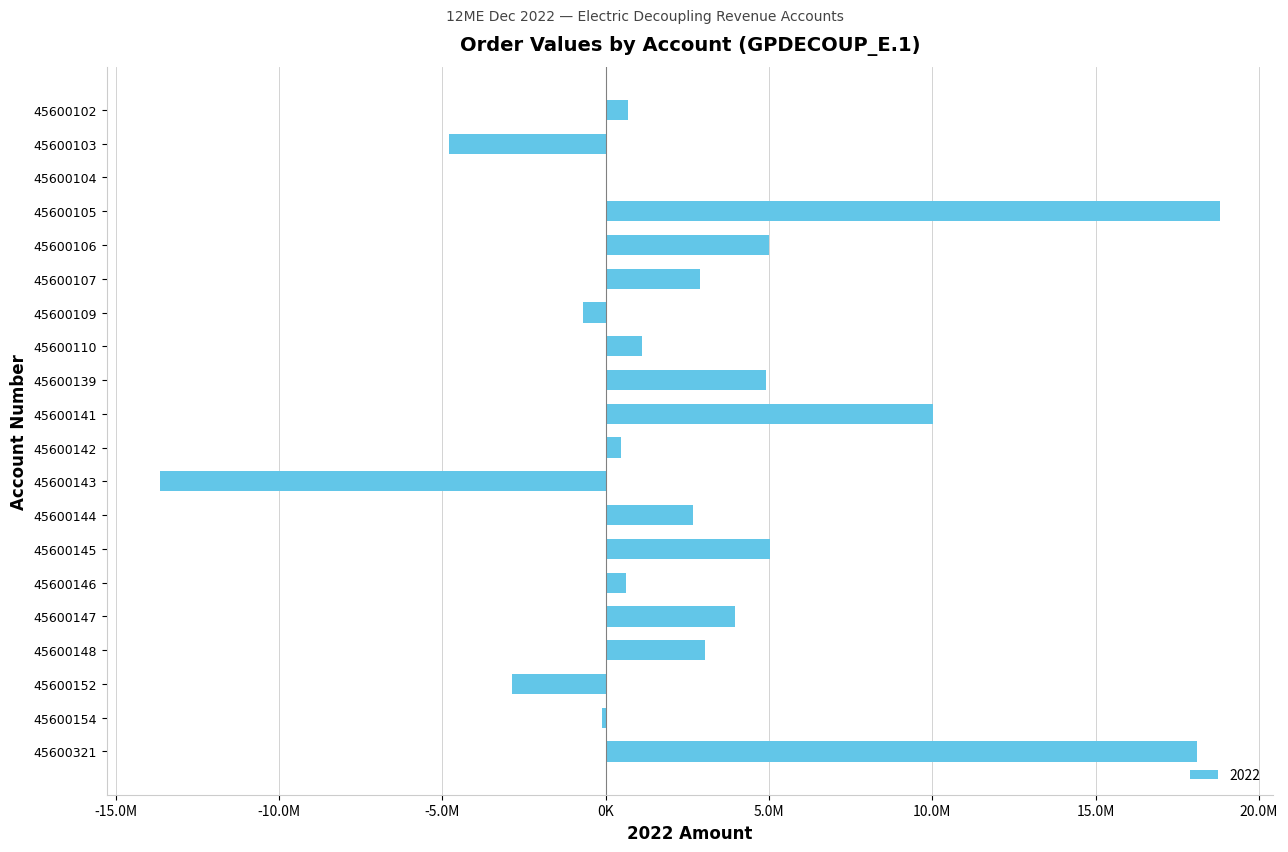

What is the difference between the values at 45600142 and 45600141?

9570207.8